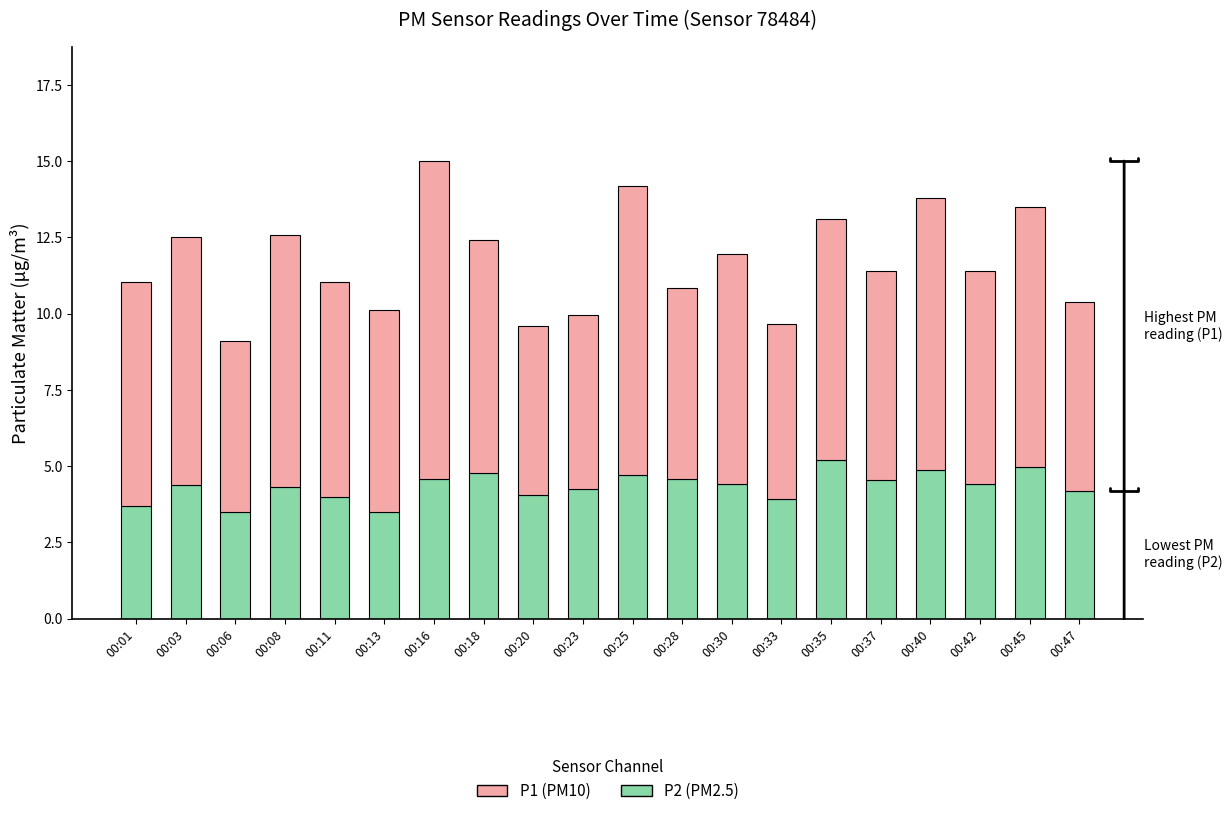

What is the total value across all series at 00:40?

13.8